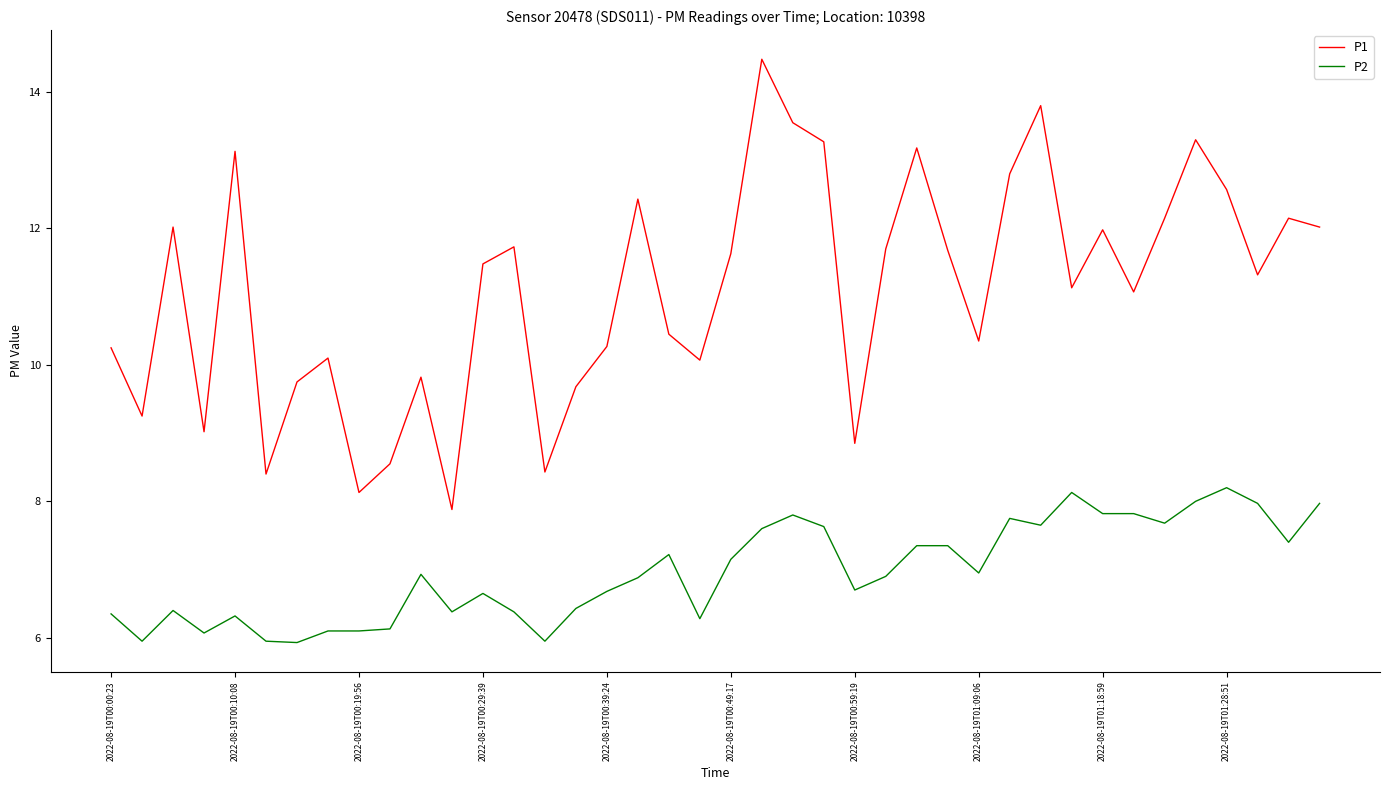

What is the smallest value displayed?

5.9